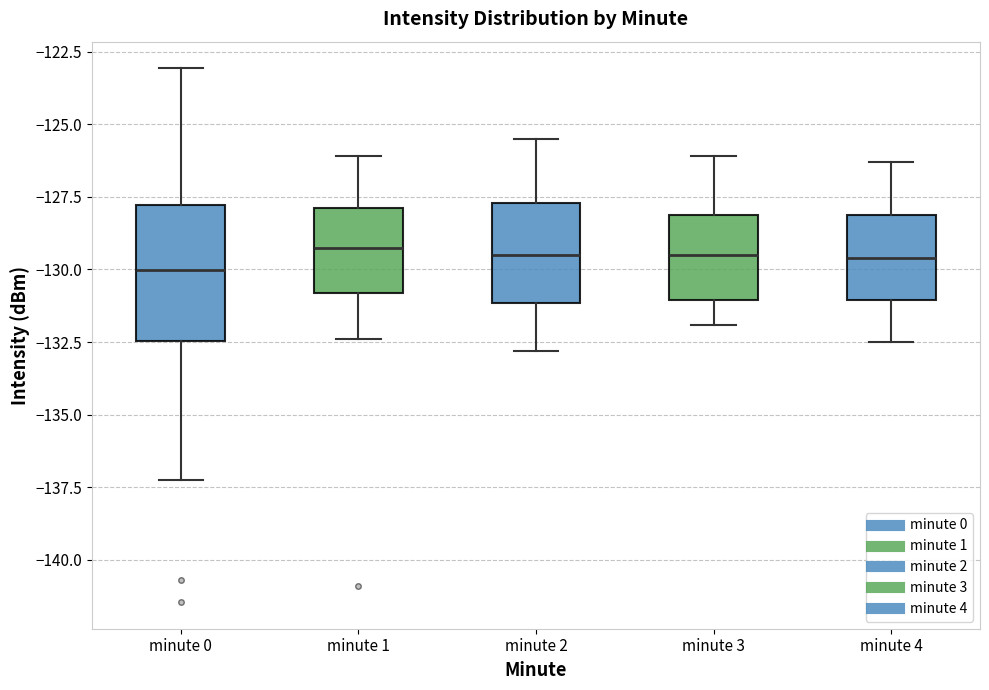

Where is the lower edge of the box for minute 0 on the y-axis? The values are not printed on the chart, so give them approximately, as read against the axis.

-132.5